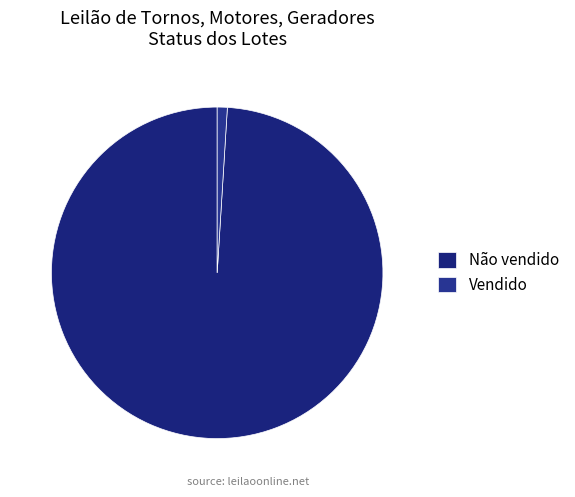

Which category accounts for the majority?

Não vendido